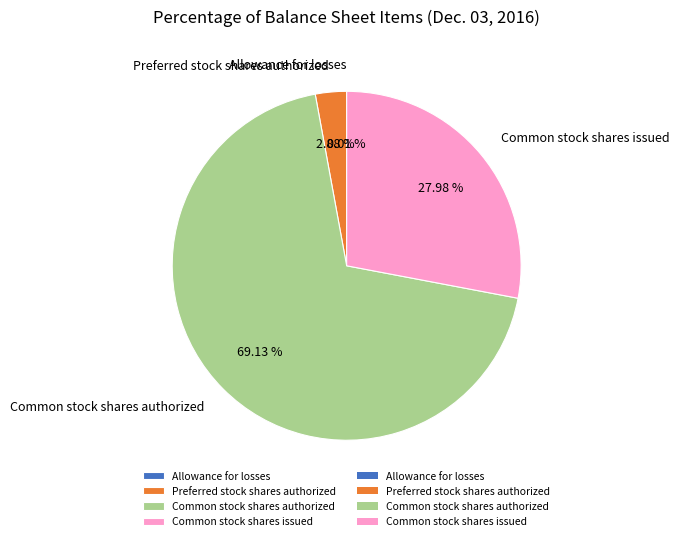

Which slice represents more than half of the pie?

Common stock shares authorized